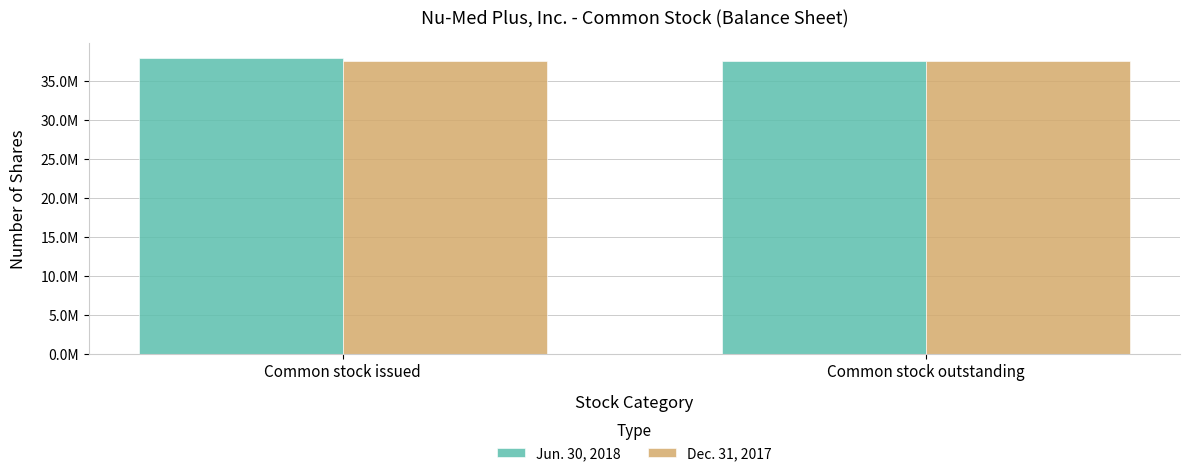

What is the label of the 1st bar from the right?

Common stock outstanding